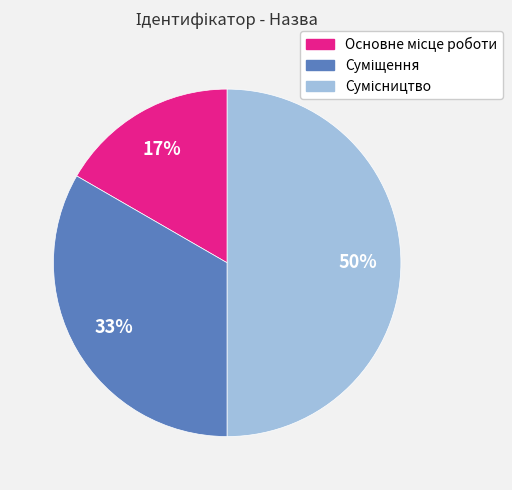

To the nearest percent, what is the average slice percentage?

33%